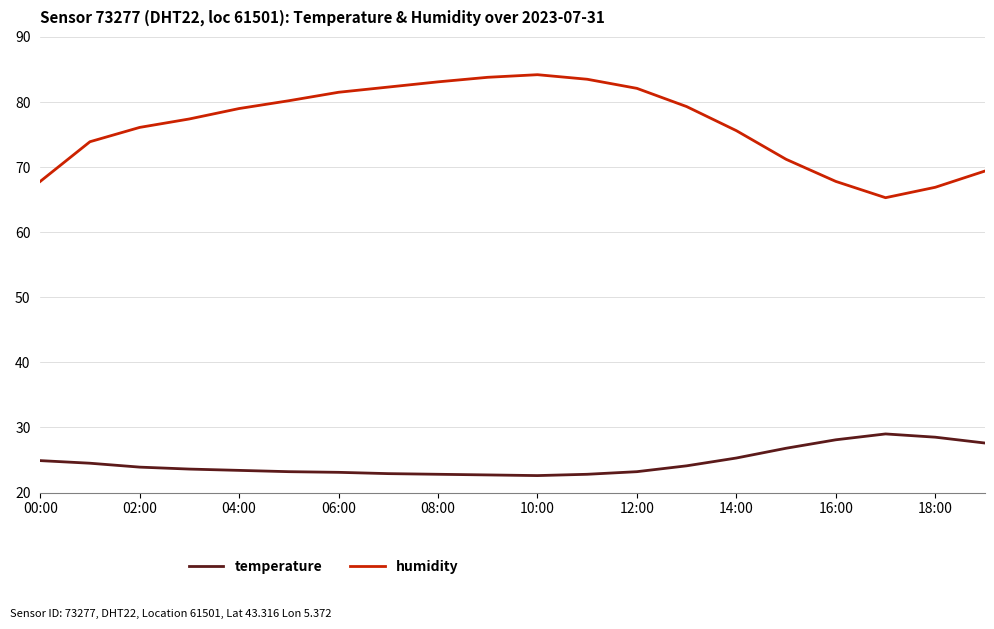

True or false: temperature has more than 0 points higher than both neighbors.

True